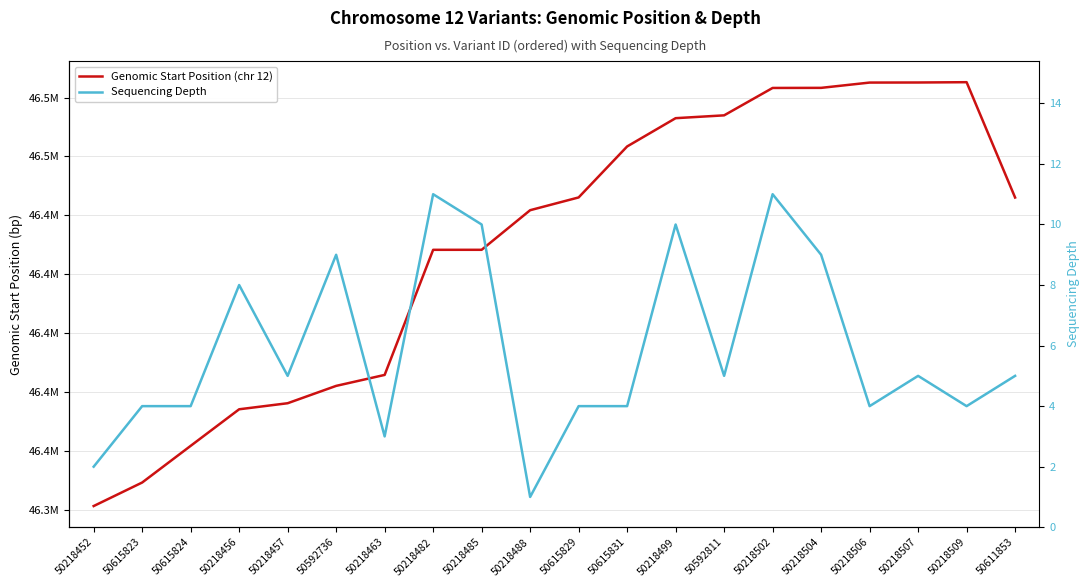

What is the label of the 14th point from the left?

50592811